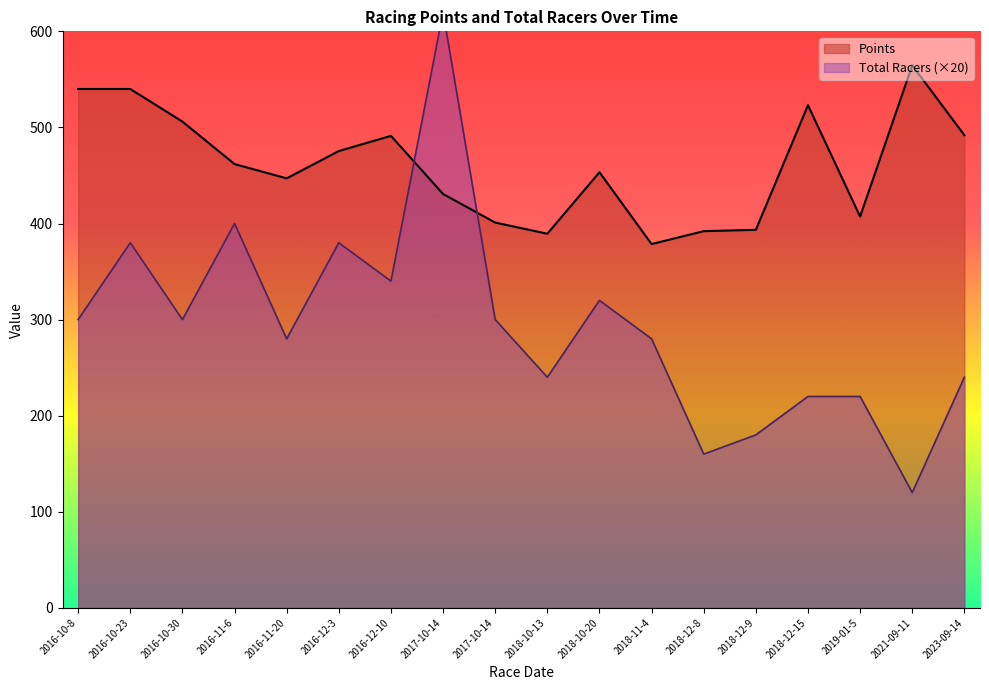

What is the spread (max minus min) of values at 2017-10-14?

189.3